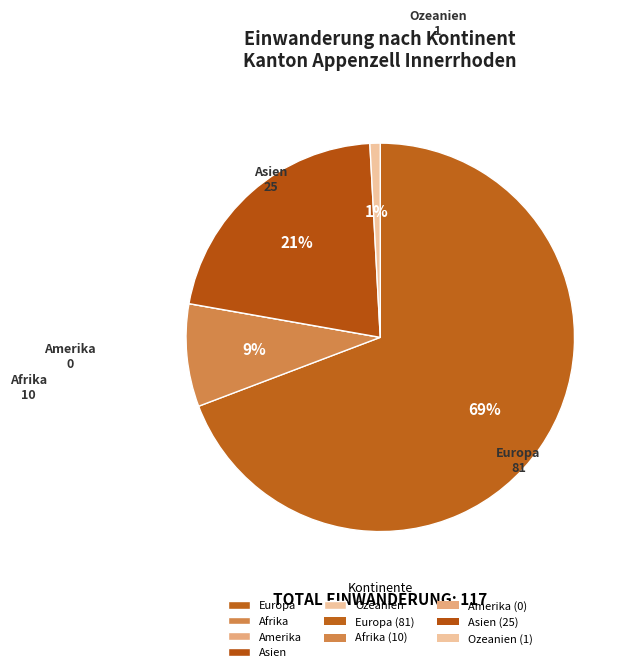

Is the sum of Ozeanien and Asien greater than half?

No